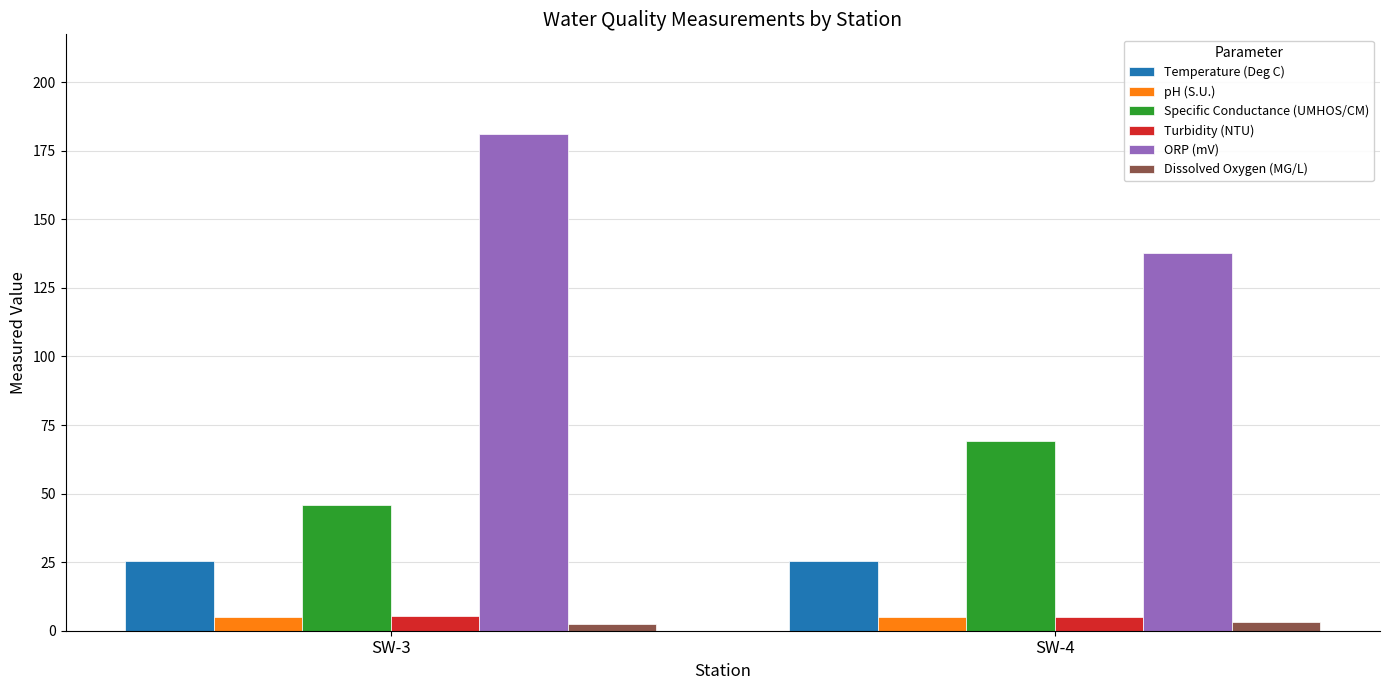

Rank the categories by Specific Conductance (UMHOS/CM) value from lowest to highest.

SW-3, SW-4